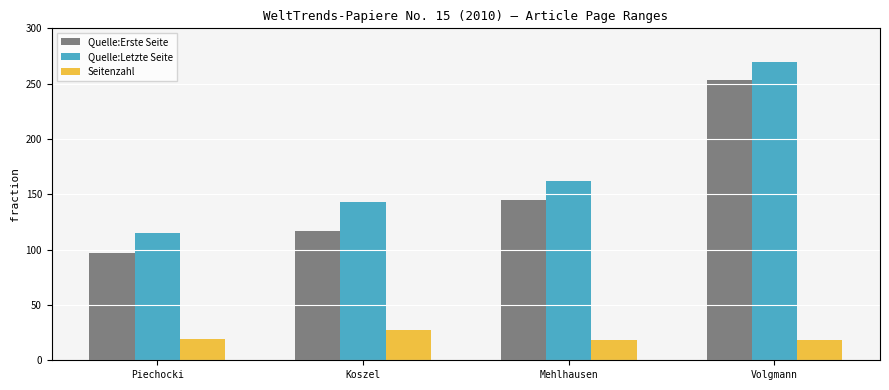

What is the difference between the Quelle:Erste Seite values at Mehlhausen and Volgmann?

108